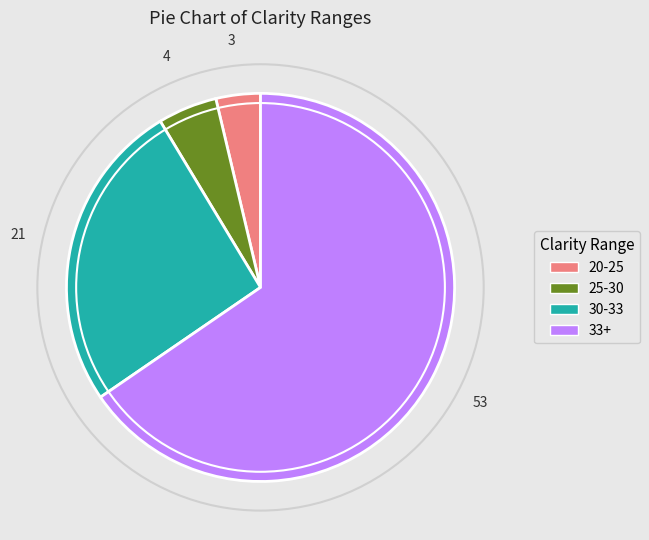

Count the number of slices in the pie.

4